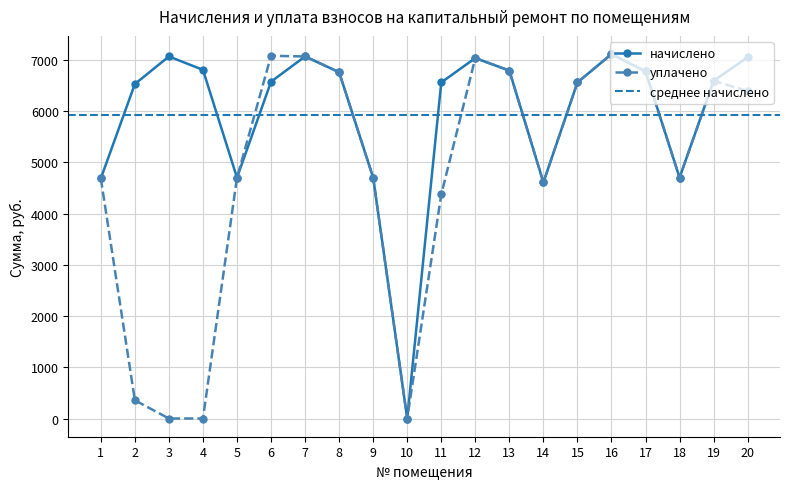

How many data points in начислено are above 6589?

10